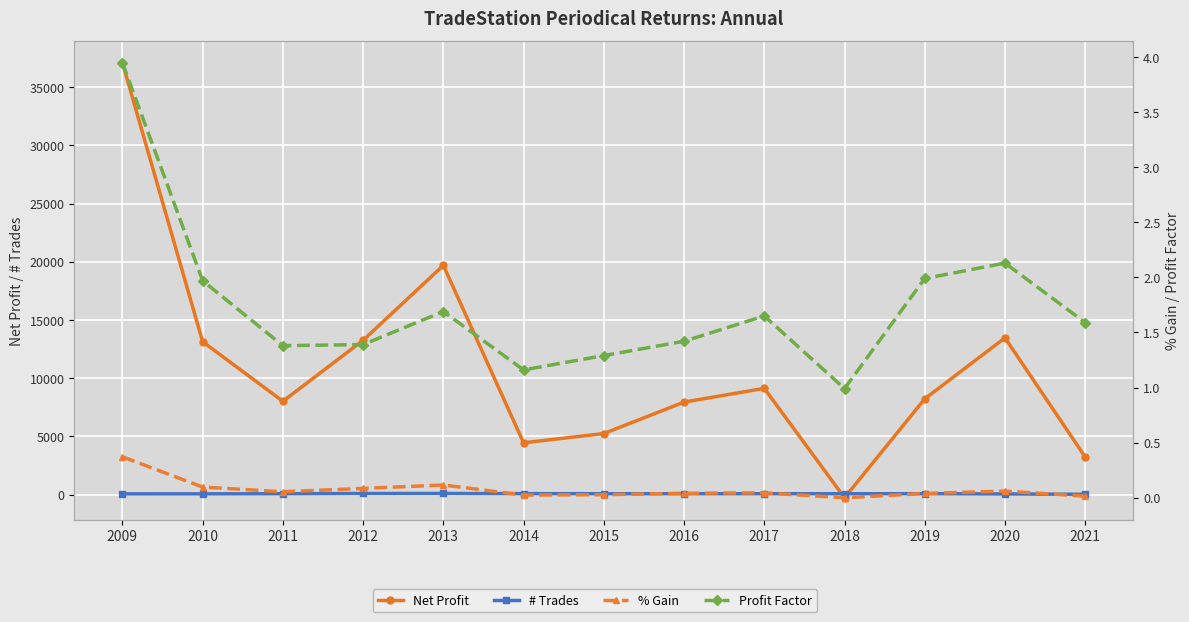

What are all the series names shown in the legend?

Net Profit, # Trades, % Gain, Profit Factor